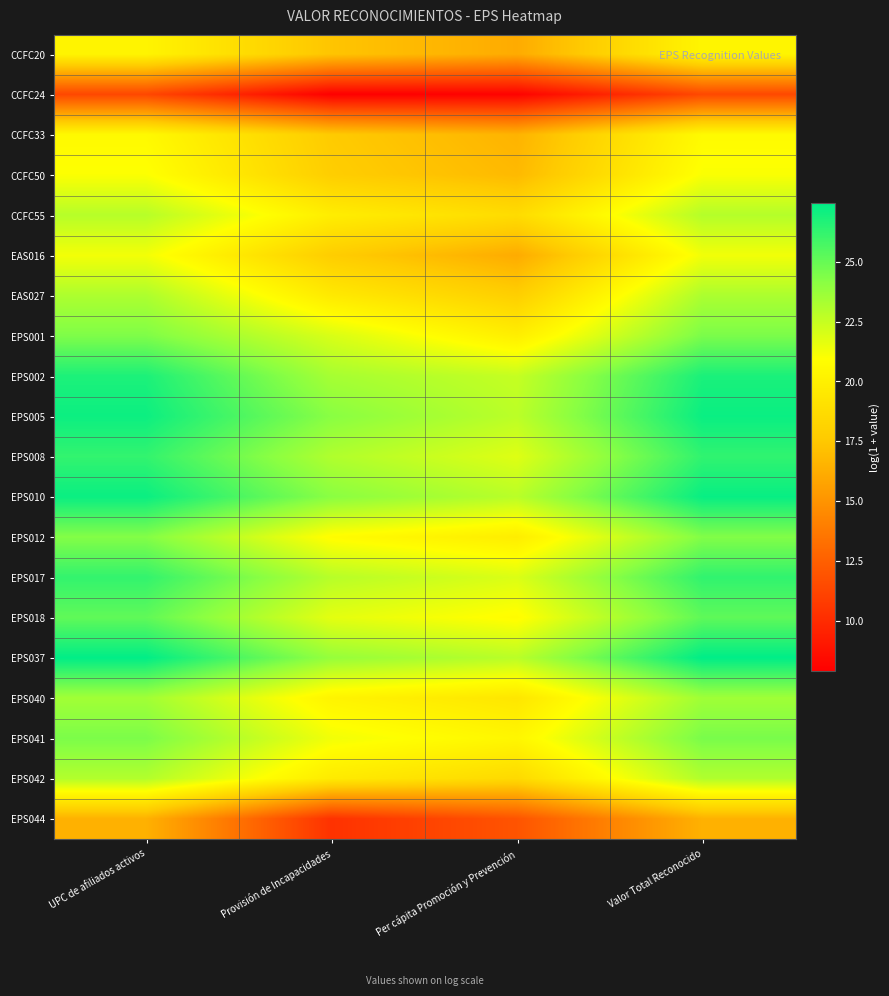

How many distinct data groups are displayed?

20